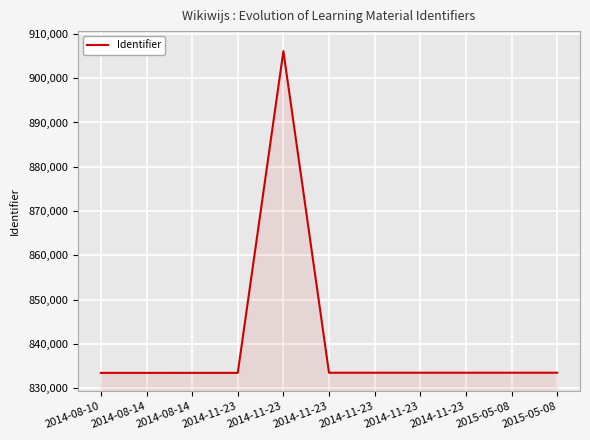

Does the chart have visible grid lines?

Yes